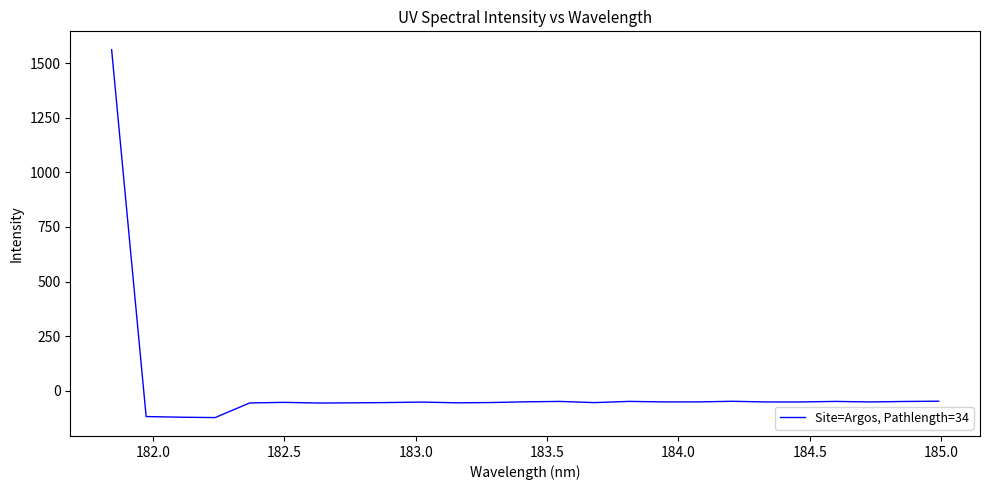

What is the difference between the maximum and minimum values?

1683.5